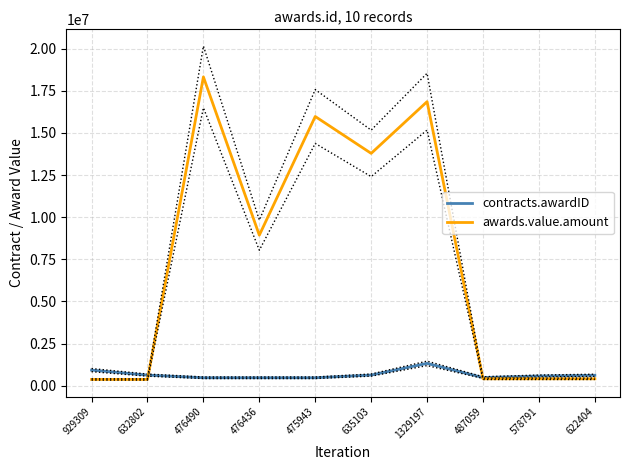

How many lines are shown in the chart?

2